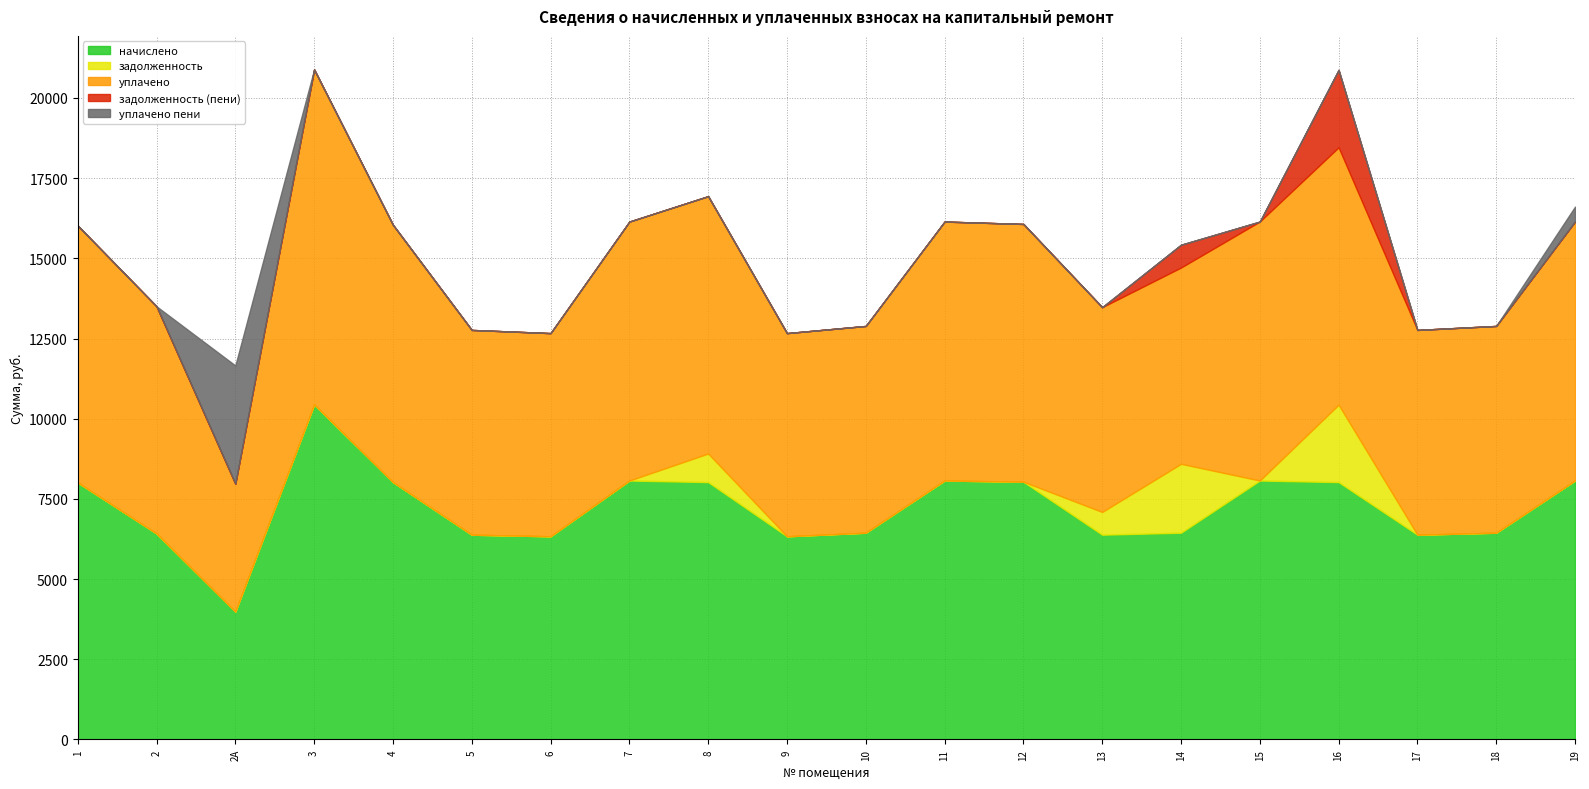

What position from the right is 4?

16